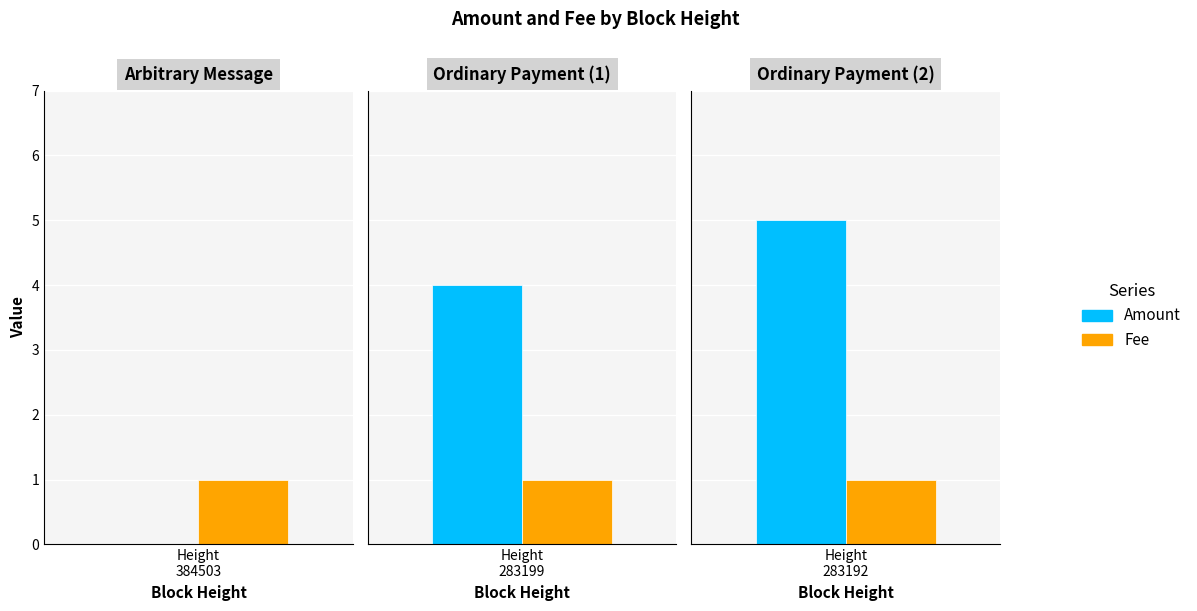

How many data points in Amount are above 4?

1